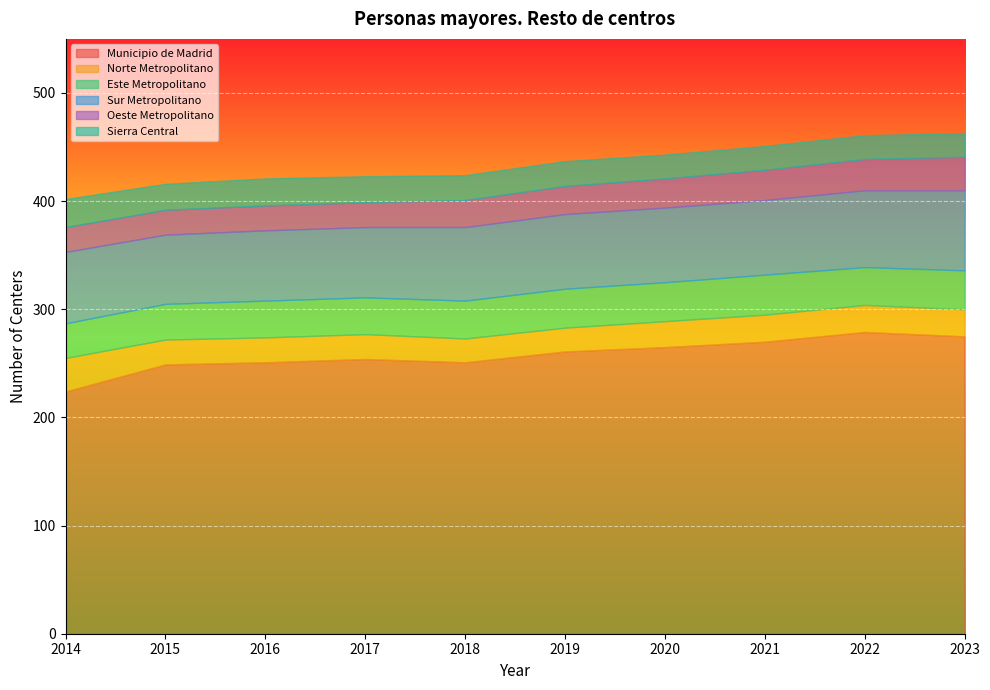

What is the sum of the Municipio de Madrid values at 2020 and 2019?

526